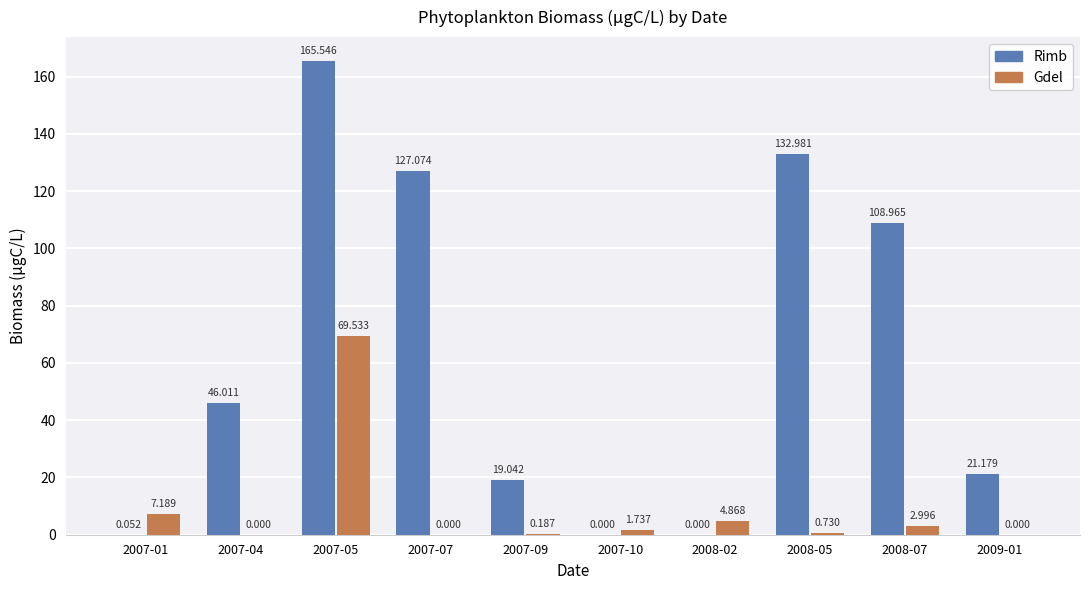

Is the value of Rimb at 2008-02 greater than the value of Gdel at 2007-01?

No